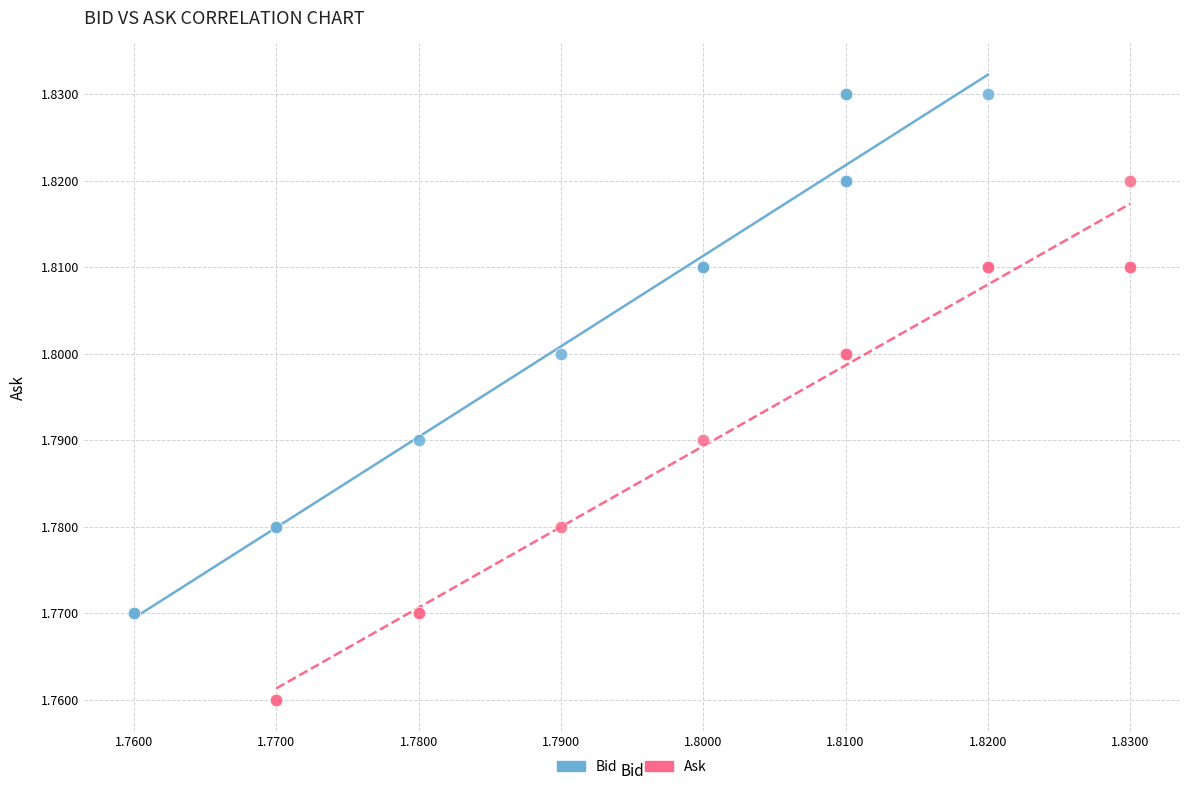

Which series reaches the minimum Y coordinate?

Ask